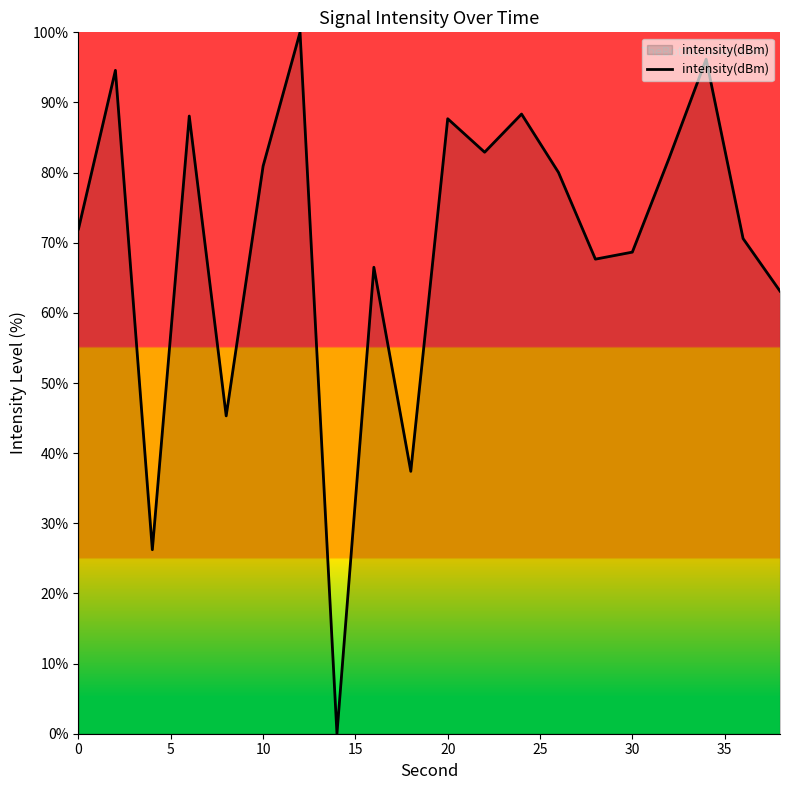

What is the difference between the maximum and minimum values?

100.0